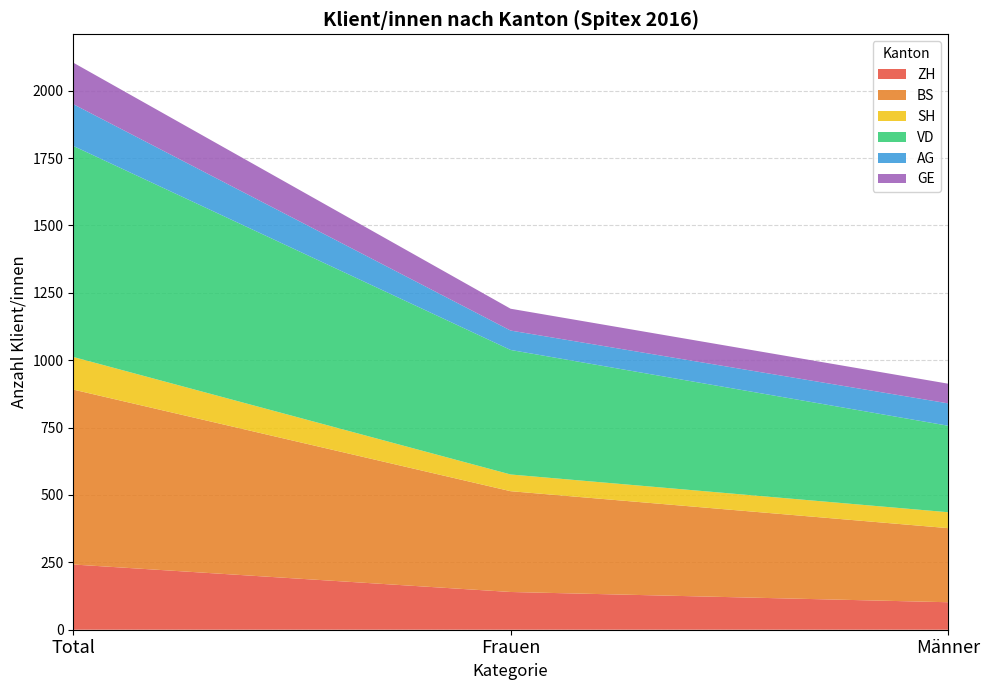

Reading right to left, list all the values displayed in this chart.

ZH: Männer=102	Frauen=140	Total=242
BS: Männer=275	Frauen=374	Total=649
SH: Männer=59	Frauen=62	Total=121
VD: Männer=321	Frauen=462	Total=783
AG: Männer=83	Frauen=72	Total=155
GE: Männer=73	Frauen=81	Total=154